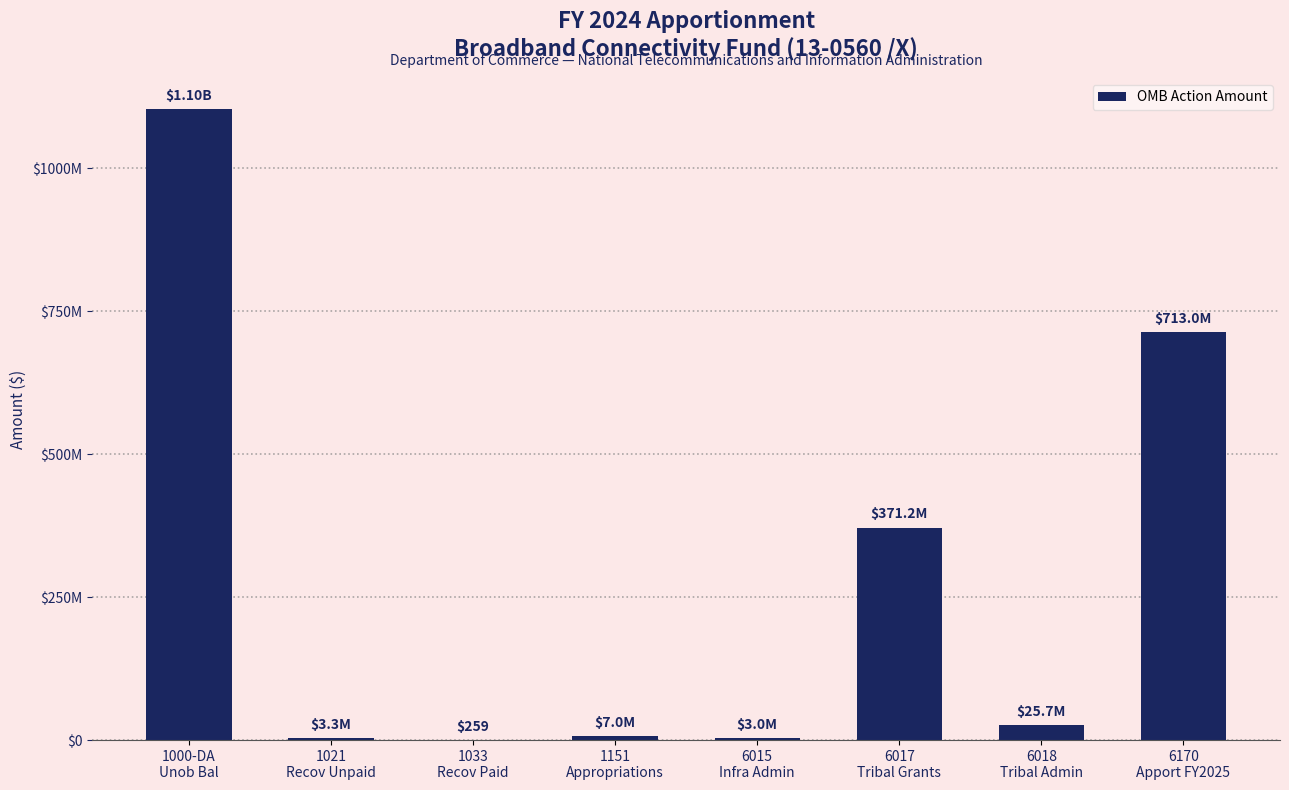

Is it true that the value at 1151
Appropriations is 10001179?

False